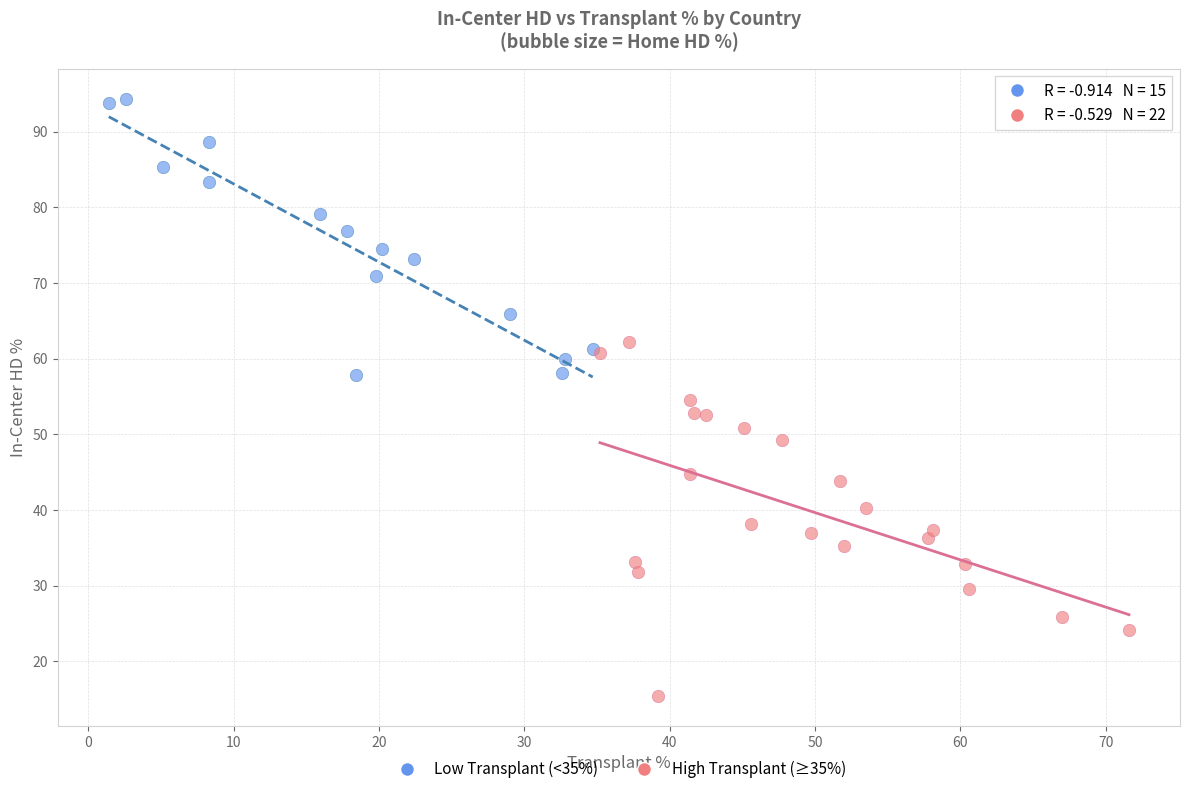

What are all the series names shown in the legend?

Low Transplant (<35%), High Transplant (≥35%)